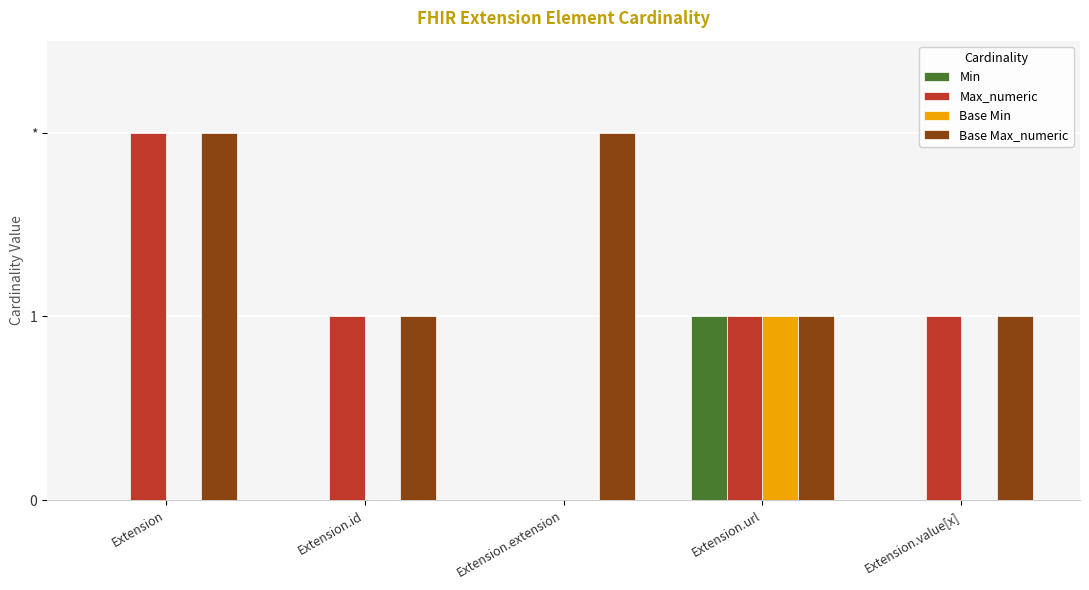

What is the difference between the second highest and minimum values in the Max_numeric series?

1